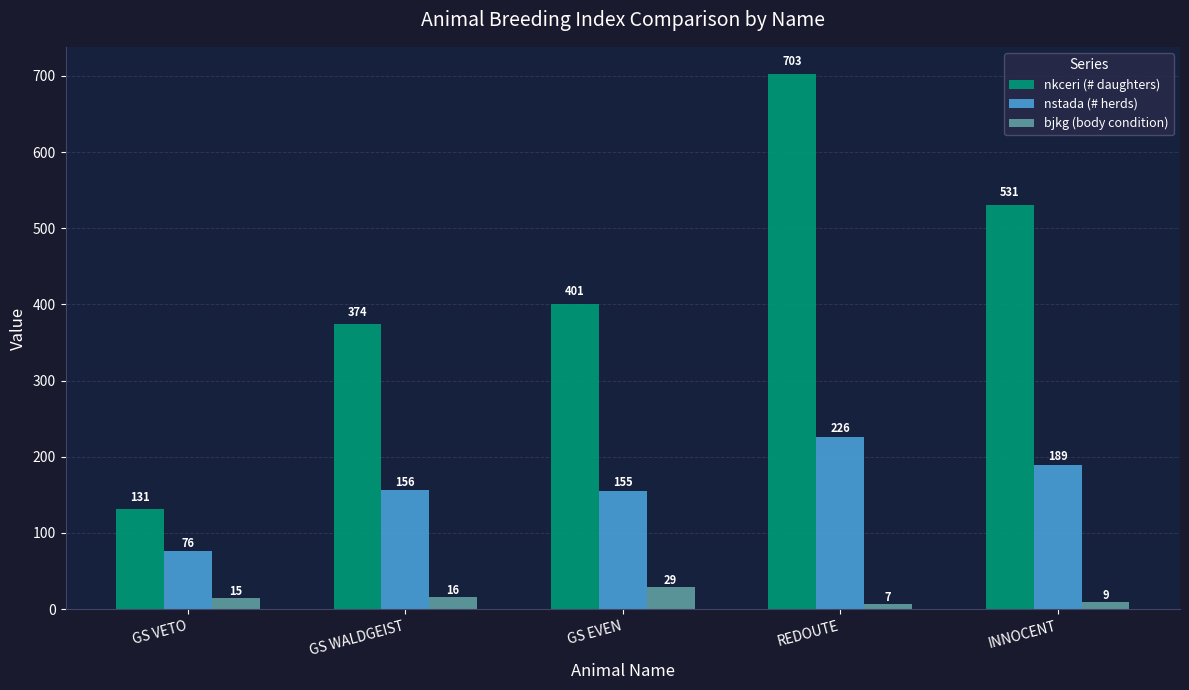

Reading left to right, extract all data points from this chart.

nkceri (# daughters): GS VETO=131	GS WALDGEIST=374	GS EVEN=401	REDOUTE=703	INNOCENT=531
nstada (# herds): GS VETO=76	GS WALDGEIST=156	GS EVEN=155	REDOUTE=226	INNOCENT=189
bjkg (body condition): GS VETO=15	GS WALDGEIST=16	GS EVEN=29	REDOUTE=7	INNOCENT=9